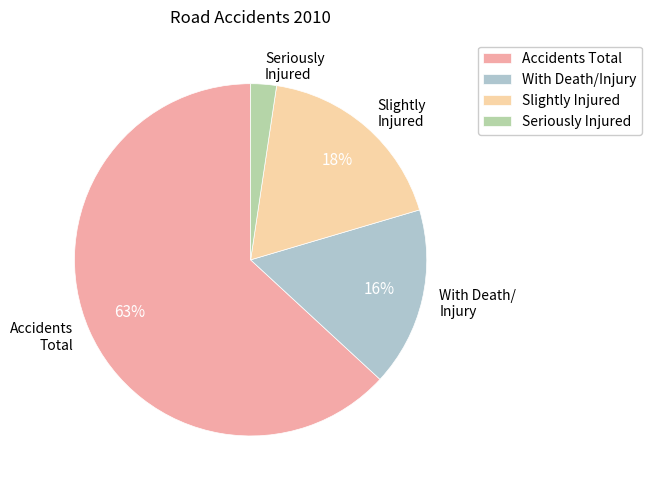

Rank the categories by value from lowest to highest.

Seriously Injured, With Death/Injury, Slightly Injured, Accidents Total